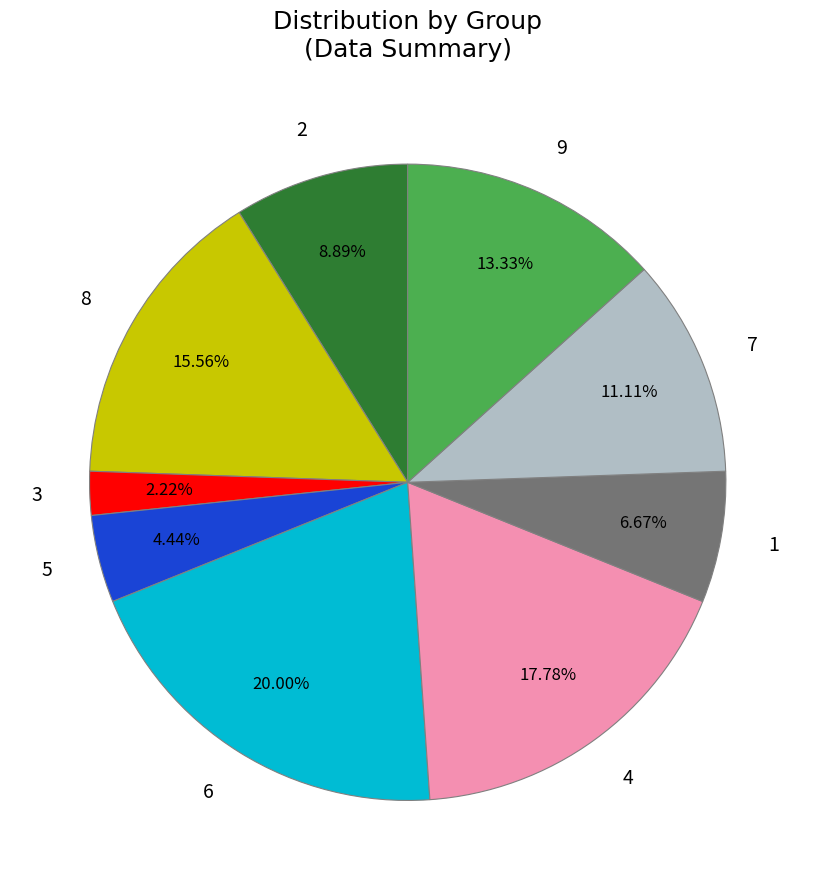

What percentage do 6 and 7 together represent?

31.1%